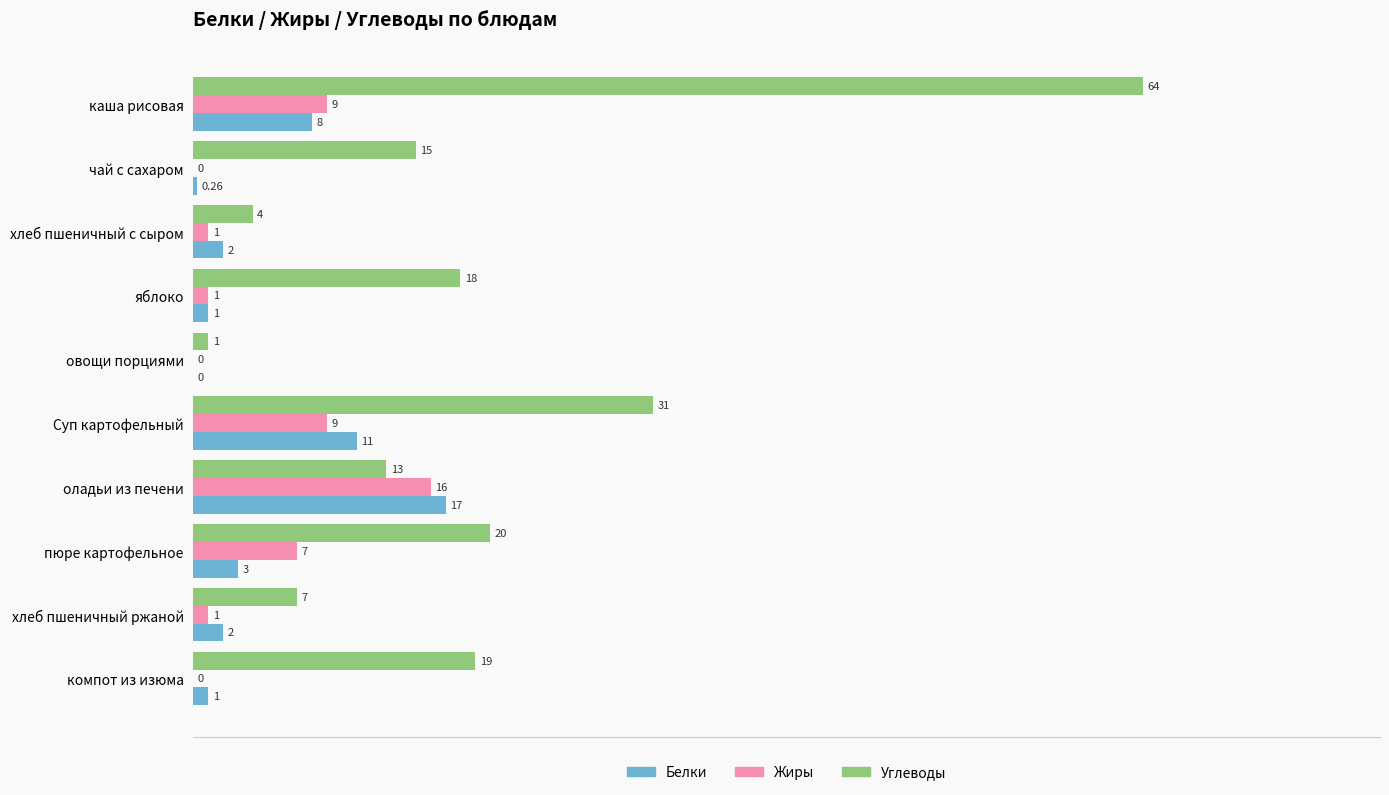

What is the sum of the Жиры values at каша рисовая and овощи порциями?

9.0